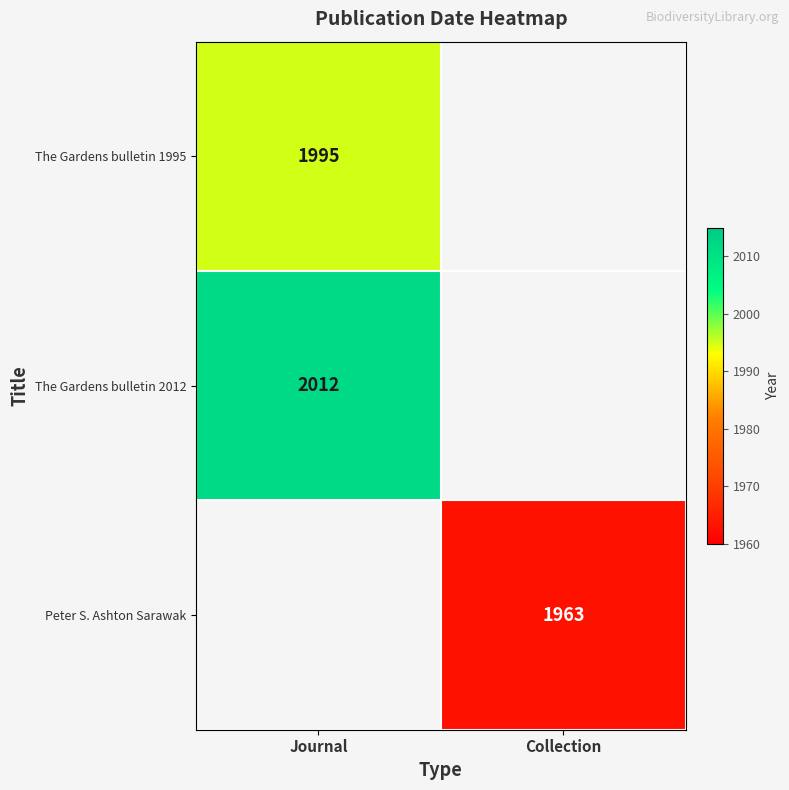

True or false: The Gardens bulletin 1995 has a value of 1995 at Journal.

True